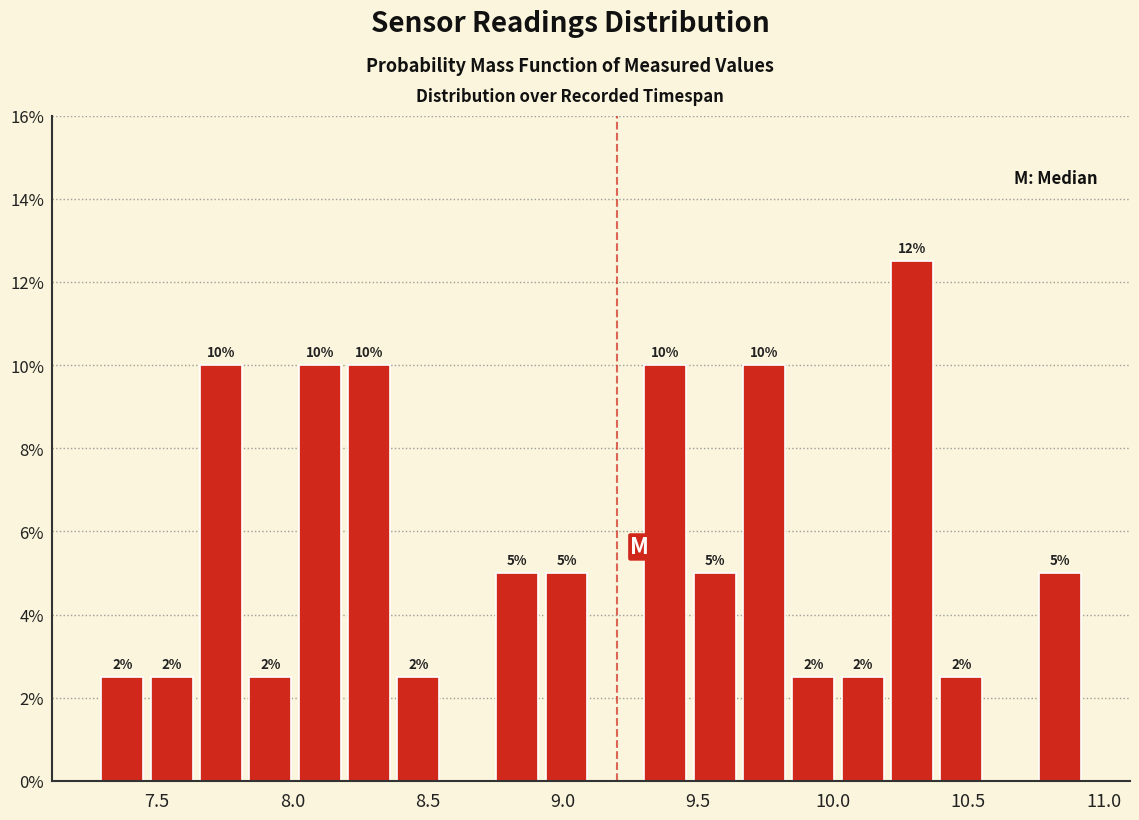

Around what value on the x-axis is the tallest bar? Give the approximate position of its centre, as read against the axis.

10.30